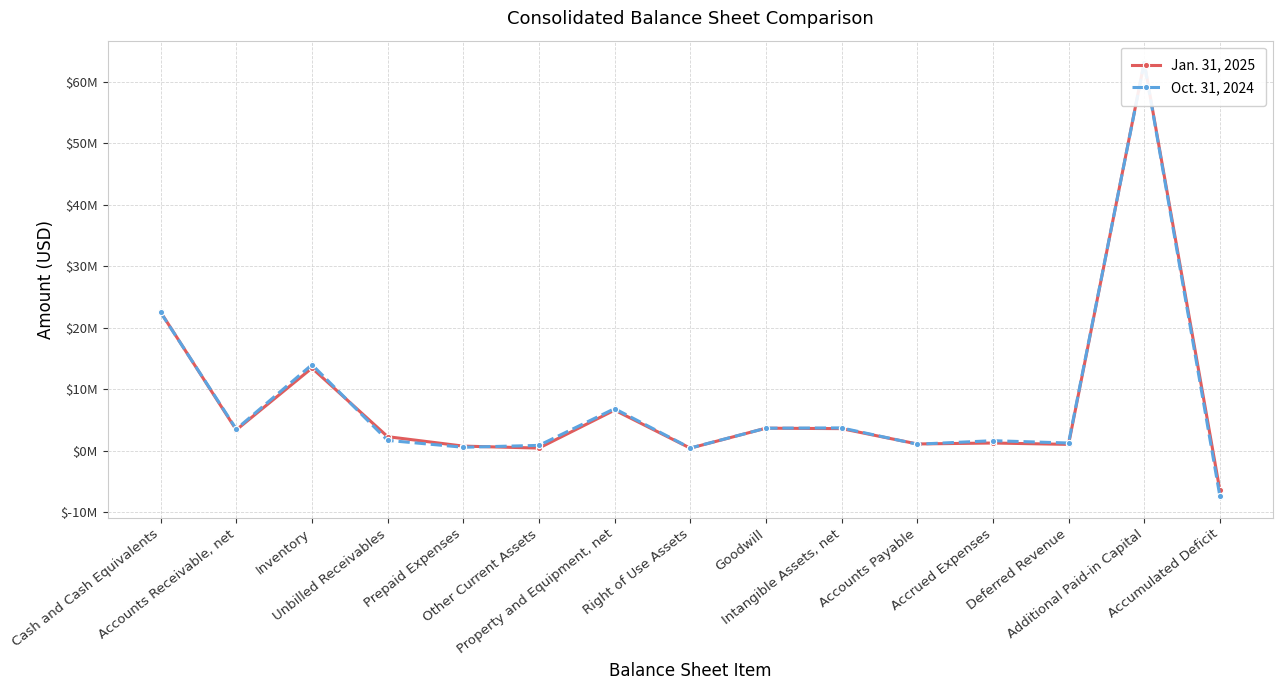

What is the difference between the maximum and minimum values in the Oct. 31, 2024 series?

70503074